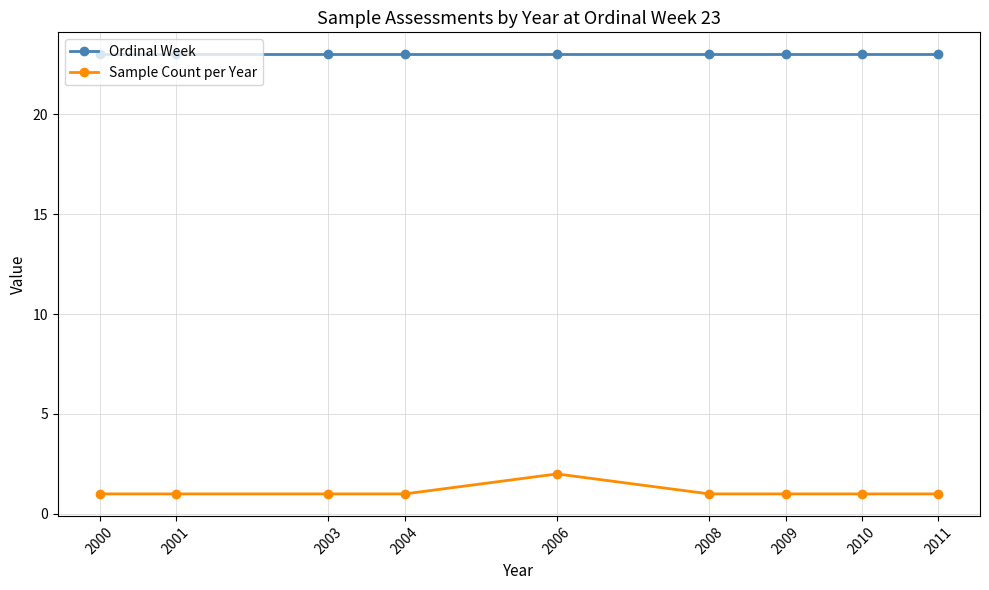

What is the sum of all Sample Count per Year values?

10